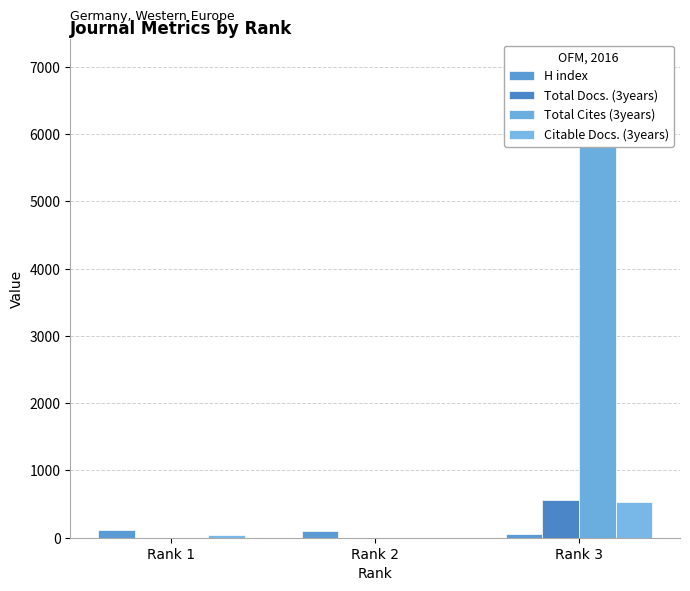

At how many categories does at least one series exceed 3796?

1